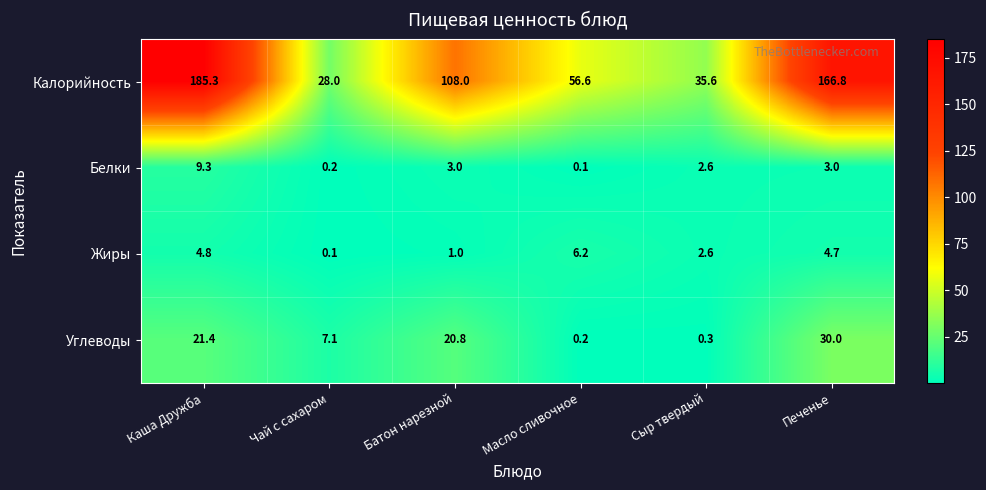

The value of Углеводы at Каша Дружба is 12.4. True or false?

False